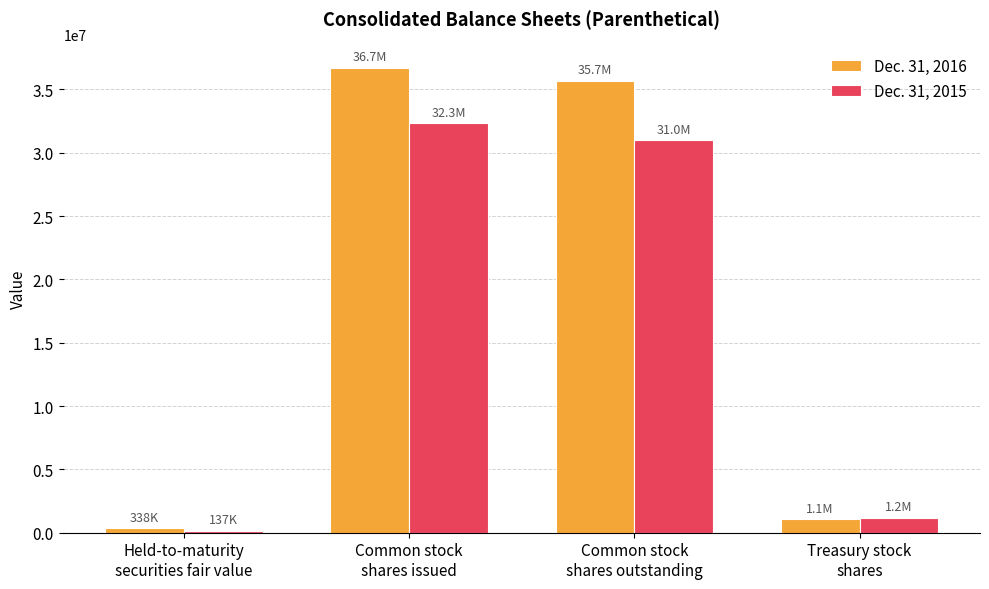

What is the value of the Dec. 31, 2016 bar at the 1st from the left?

337680